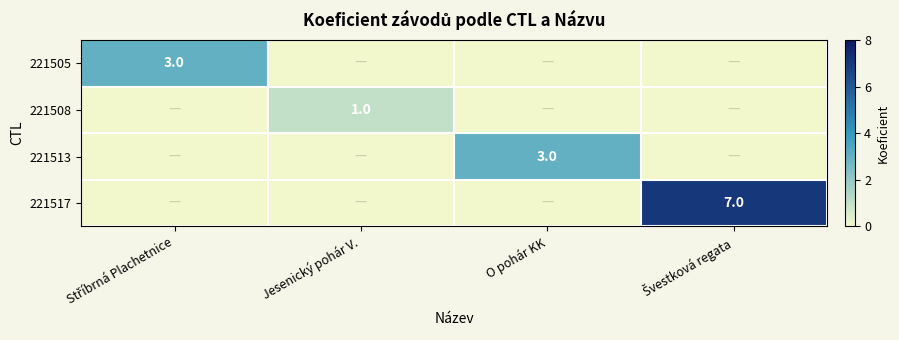

The 221513 series shows 5 at O pohár KK. True or false?

False